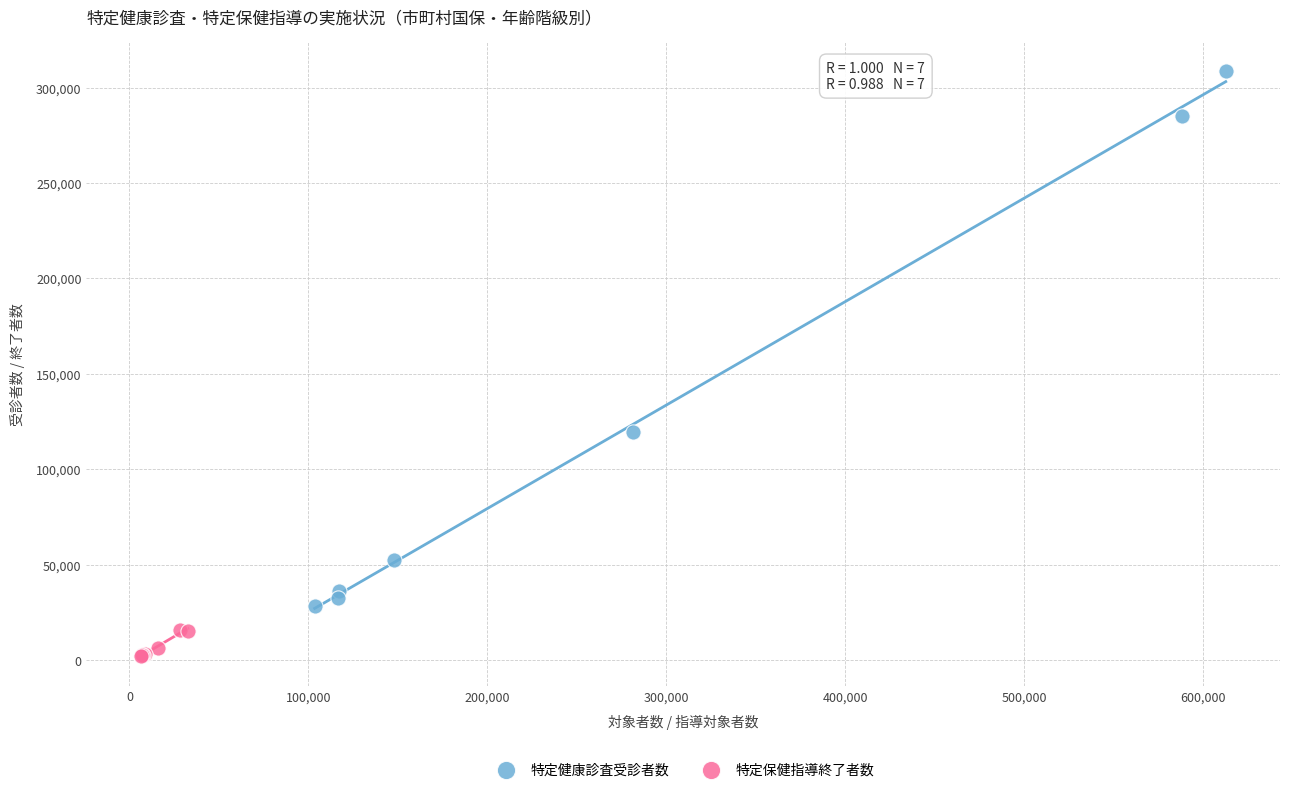

Which series has the largest Y range (max minus min)?

特定健康診査受診者数